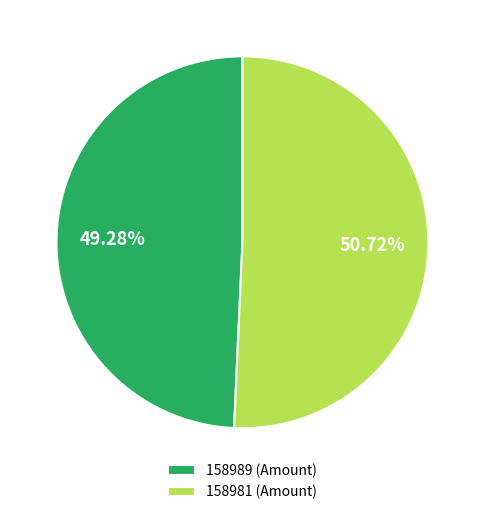

Which has a higher value, 158989 (Amount) or 158981 (Amount)?

158981 (Amount)